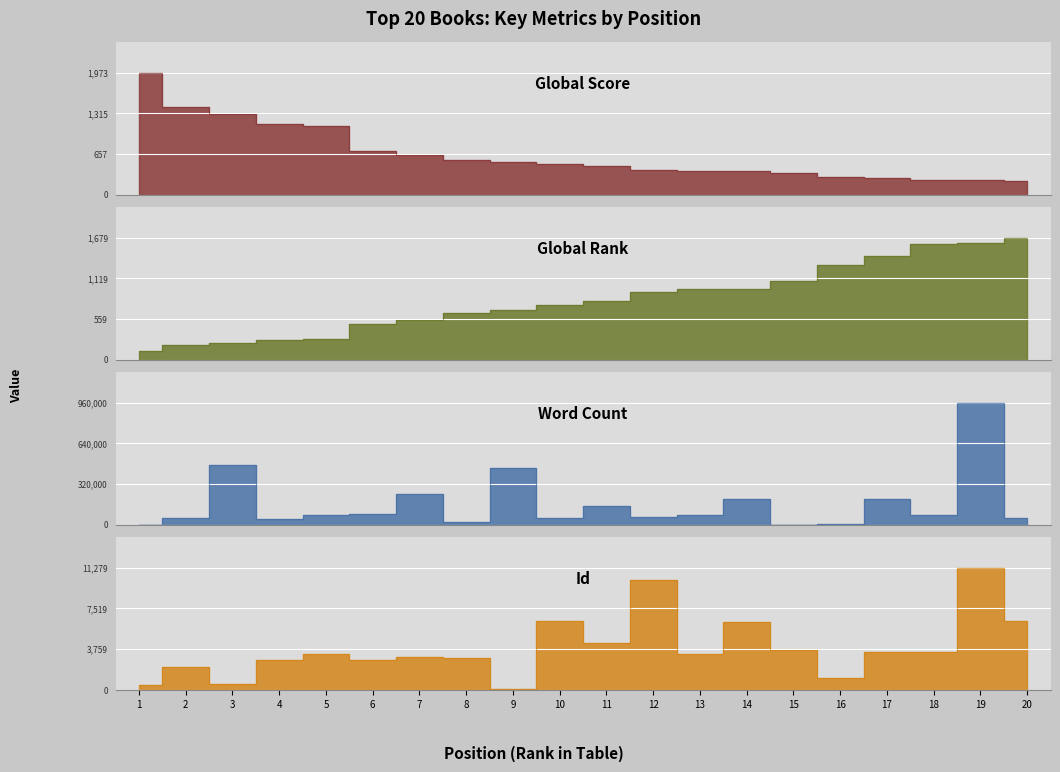

Which series has the largest total across all categories?

Word Count